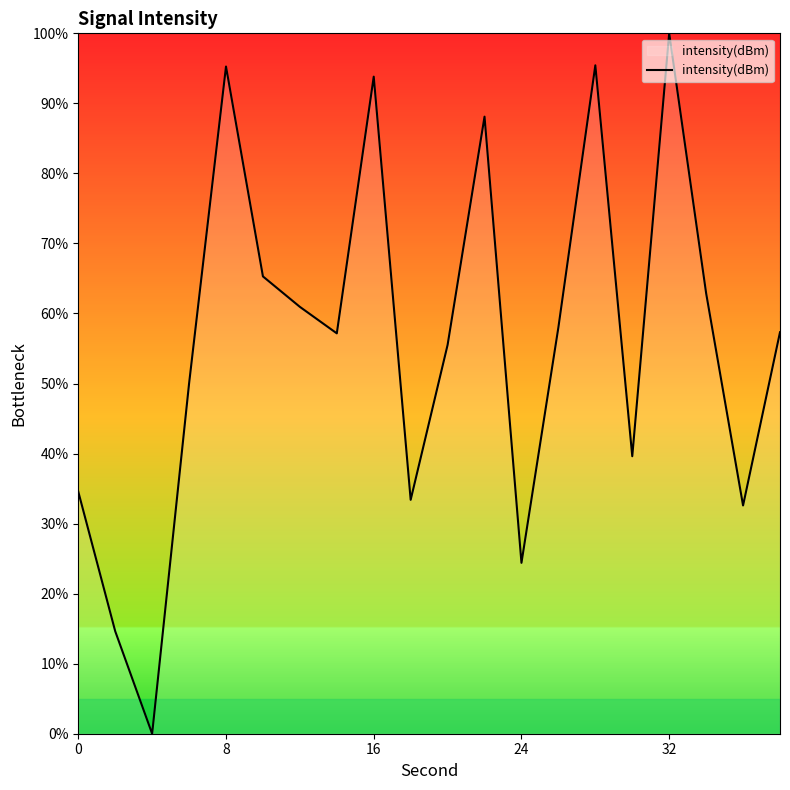

What is the difference between the maximum and minimum values?

100.0